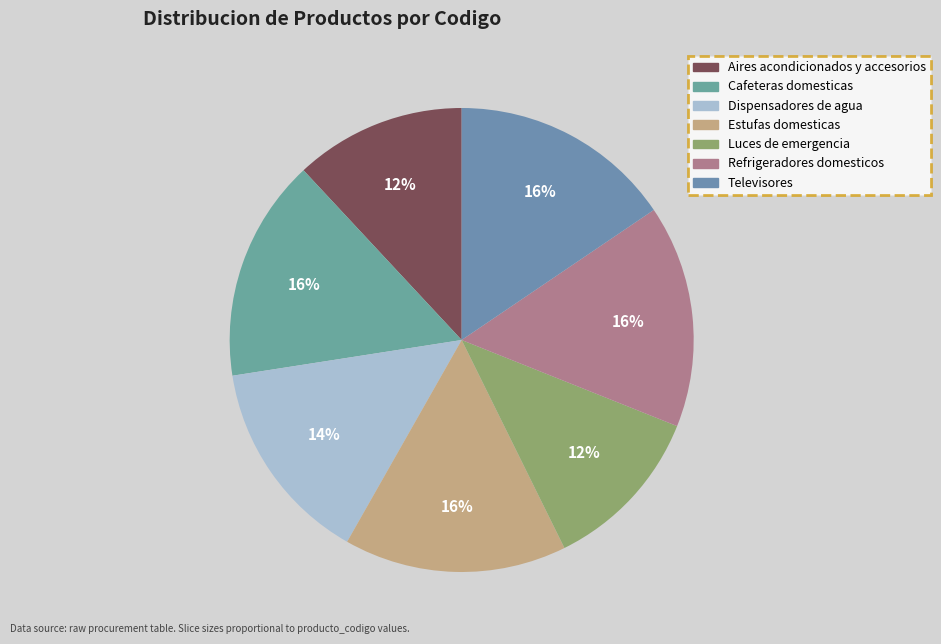

How many segments does this pie chart have?

7